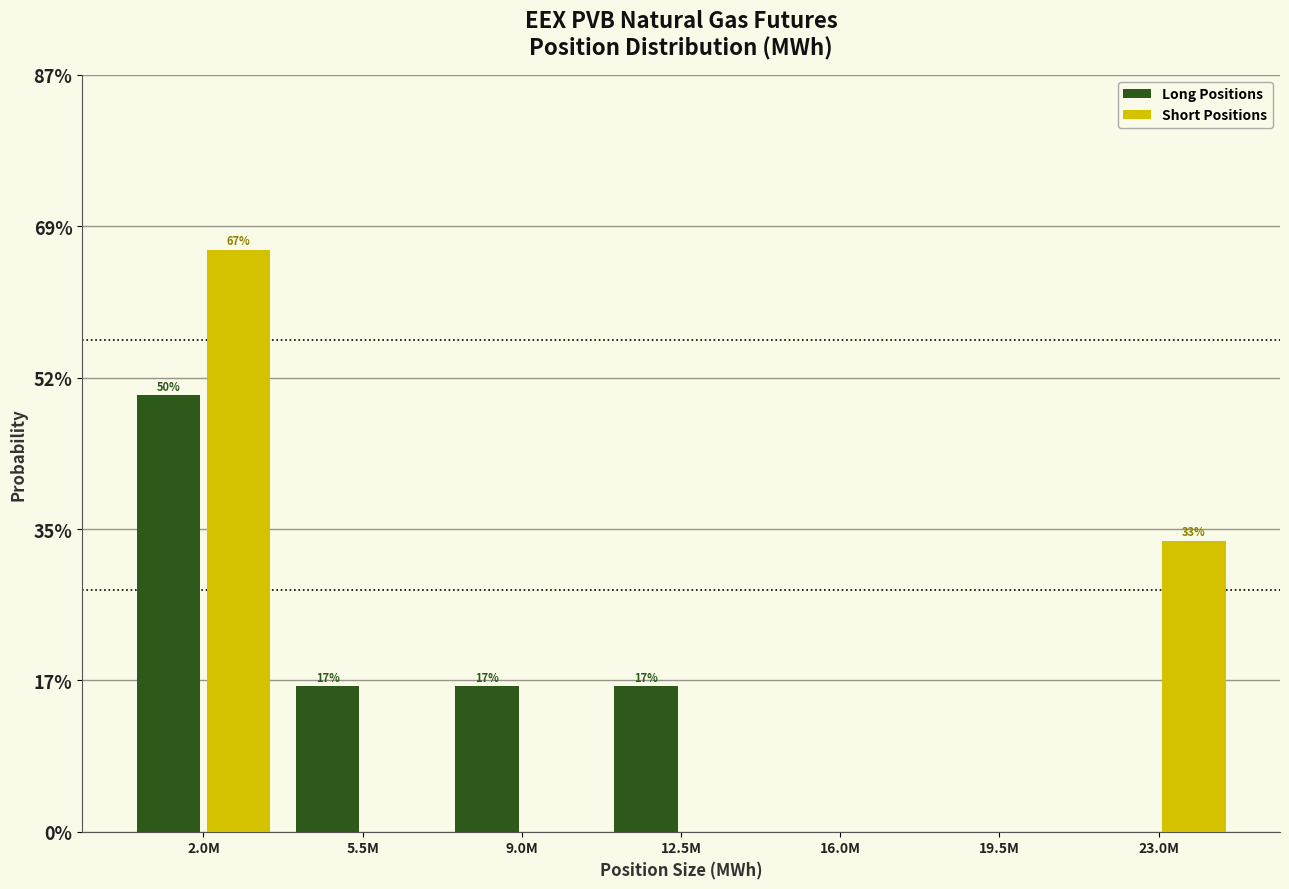

What are all the series names shown in the legend?

Long Positions, Short Positions